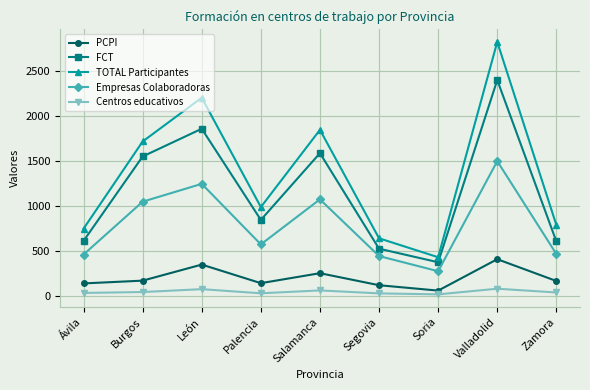

What is the difference between the Empresas Colaboradoras values at Burgos and Salamanca?

26